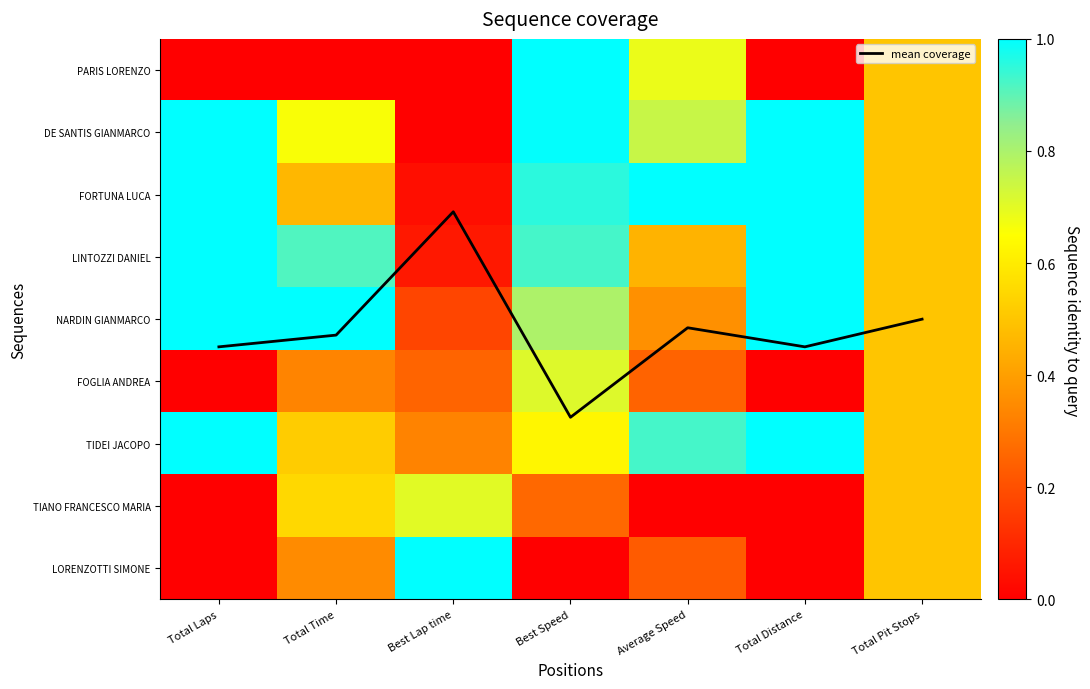

At how many categories does at least one series exceed 0?

7